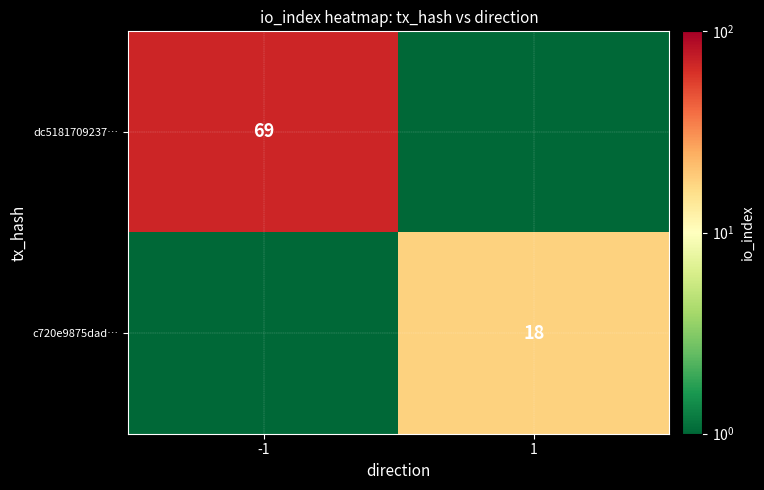

The dc5181709237… series shows 44.1 at -1. True or false?

False